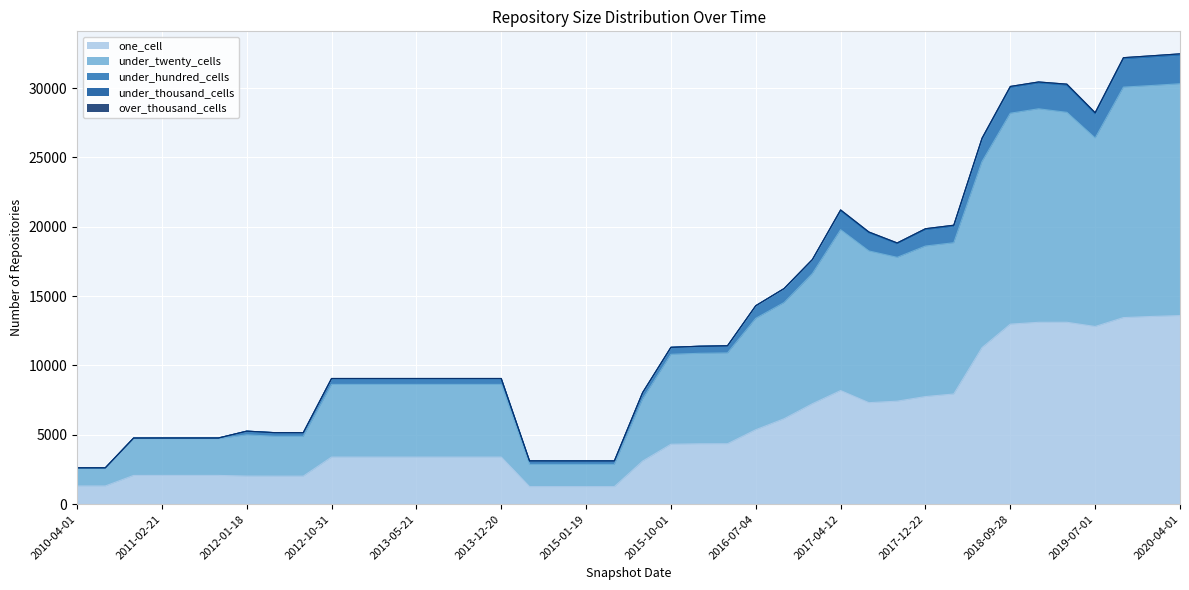

What is the value of the one_cell point at the 8th from the left?

2021